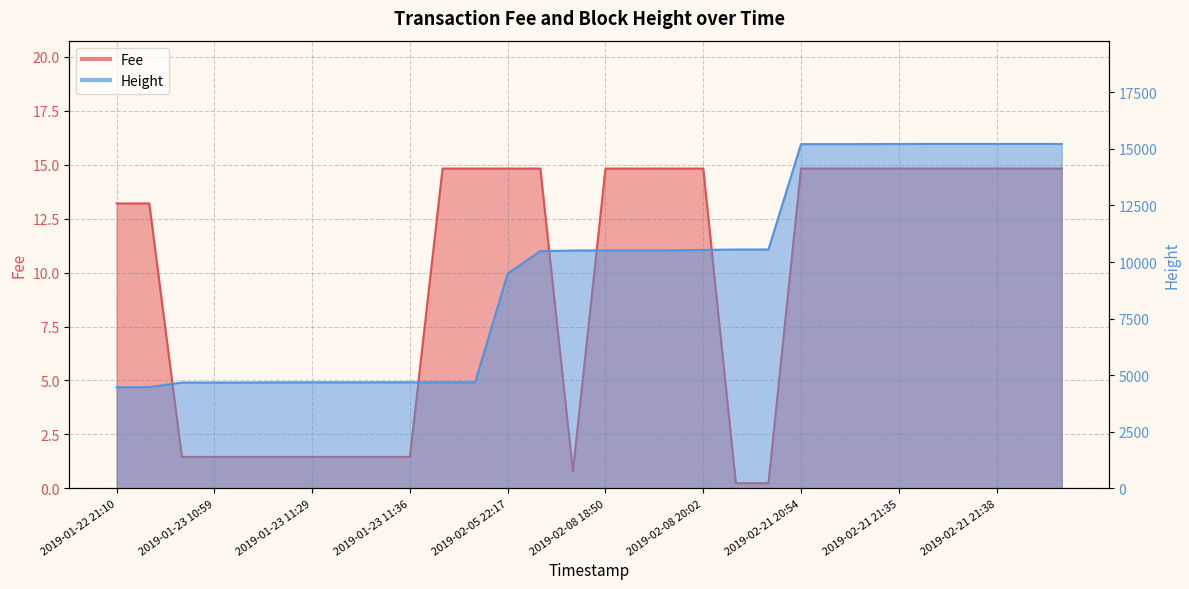

True or false: Fee and Height cross at least once.

False